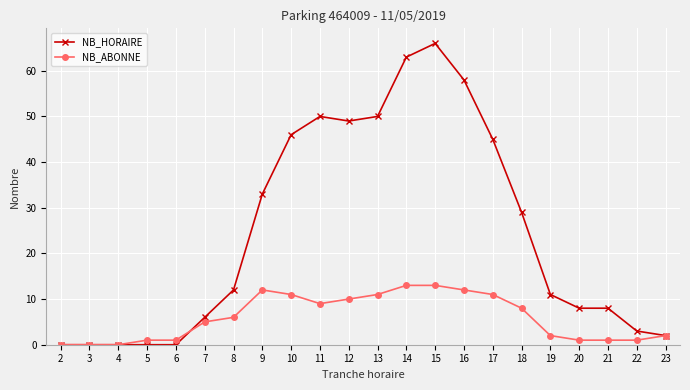

Which series changed the most between 5 and 16?

NB_HORAIRE